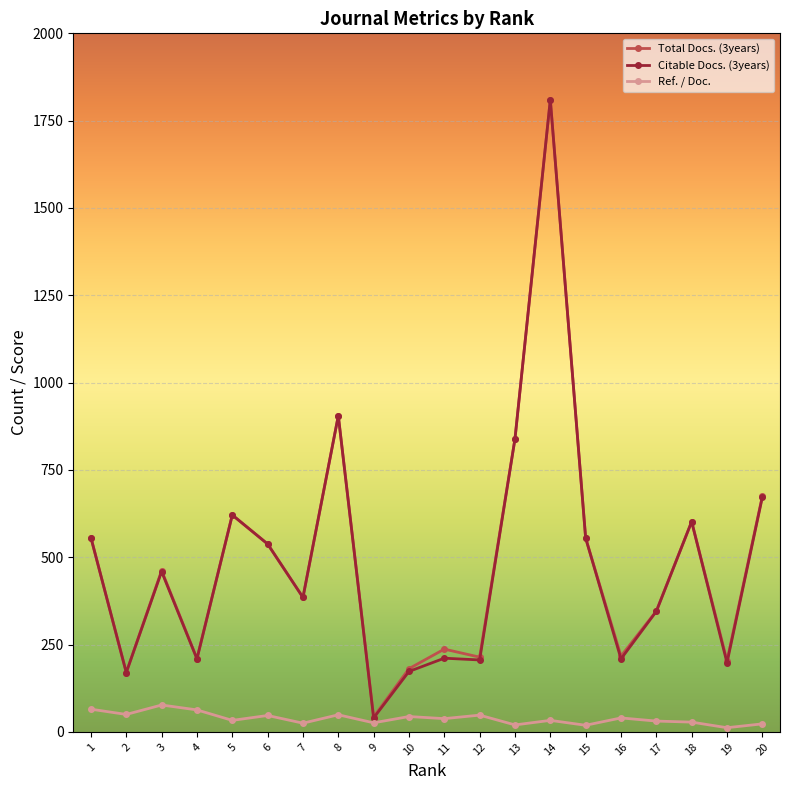

Where is the first local minimum for Citable Docs. (3years)?

2